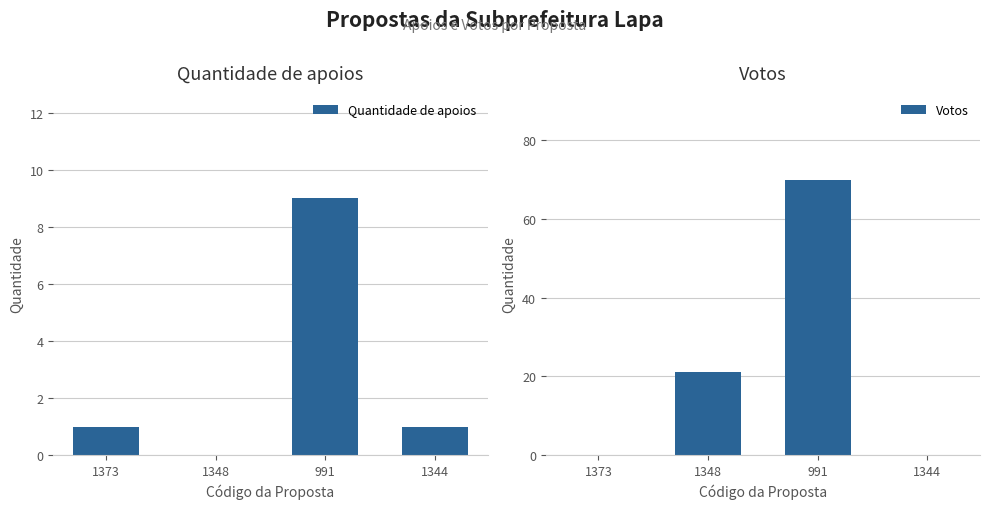

Is the value of Votos at 1348 greater than the value of Quantidade de apoios at 1373?

Yes